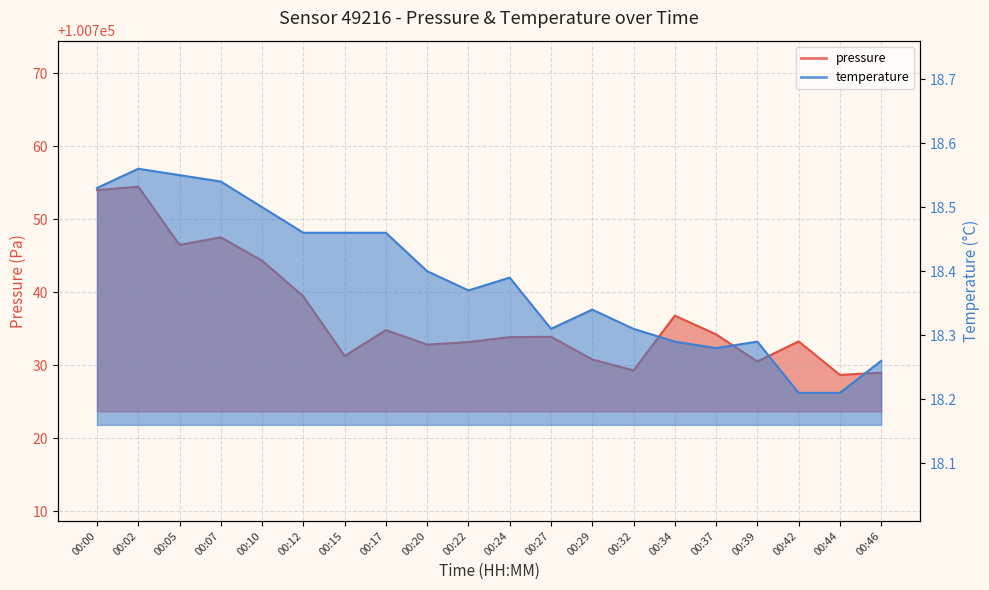

The value of pressure at 00:27 is 100733.9. True or false?

True